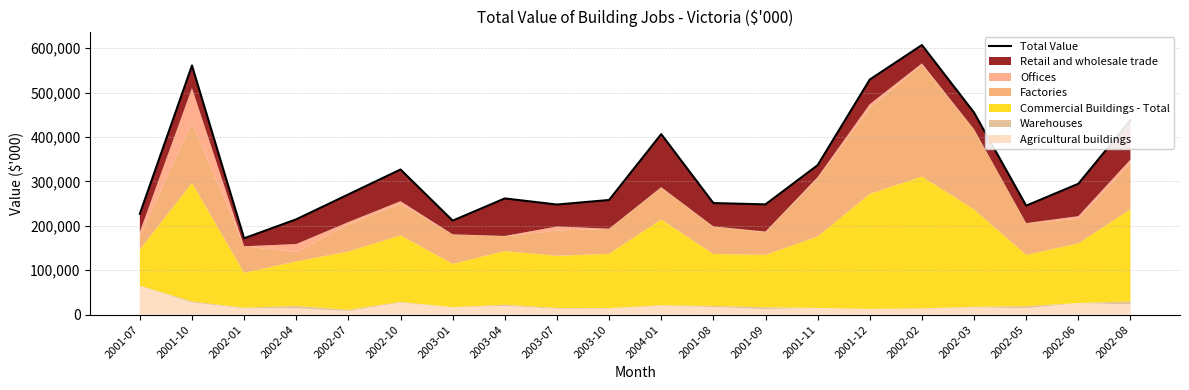

What is the label of the 2nd point from the left?

2001-10